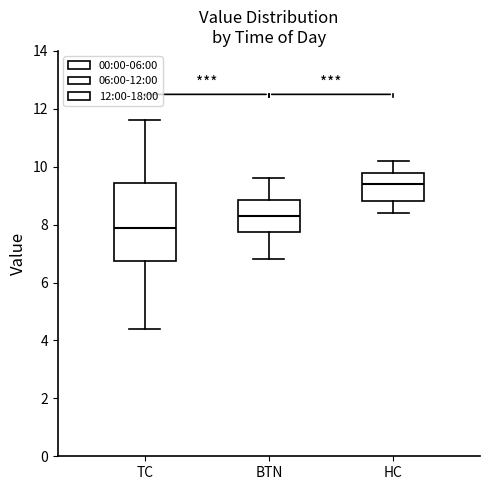

Reading left to right, read every box against the y-axis: the position of its median line, the range the box covers, and the ends of its whiskers. The values are not printed on the chart, so give them approximately, as read against the axis.

TC: median 8.0, box 6.8 to 9.4, whiskers 4.4 to 11.6
BTN: median 8.4, box 7.8 to 8.8, whiskers 6.8 to 9.6
HC: median 9.4, box 8.8 to 9.8, whiskers 8.4 to 10.2